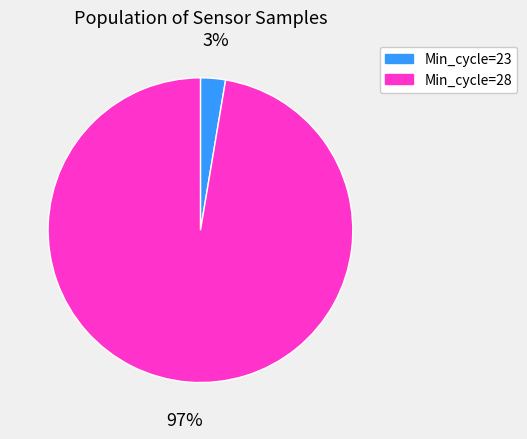

To the nearest percent, what is the average slice percentage?

50%